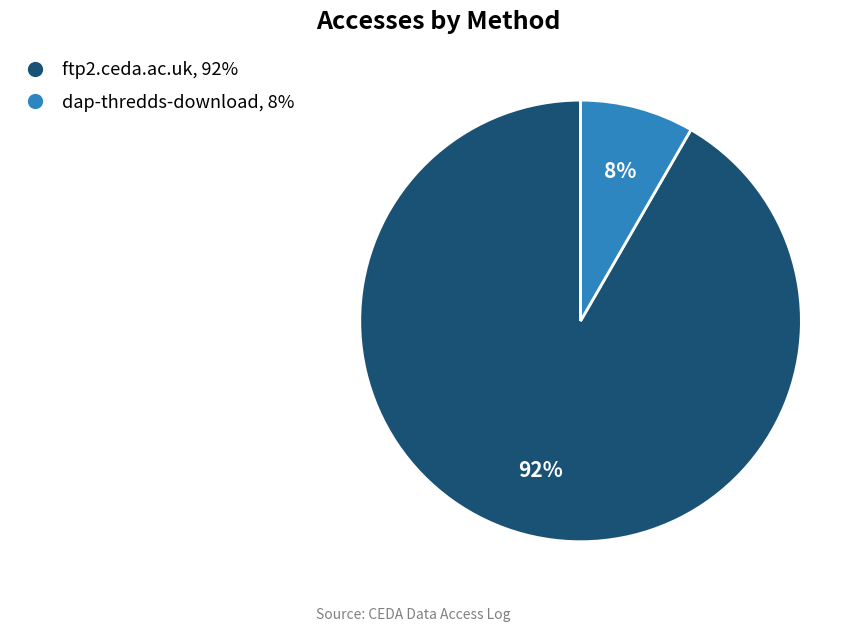

Which slice is the largest?

ftp2.ceda.ac.uk